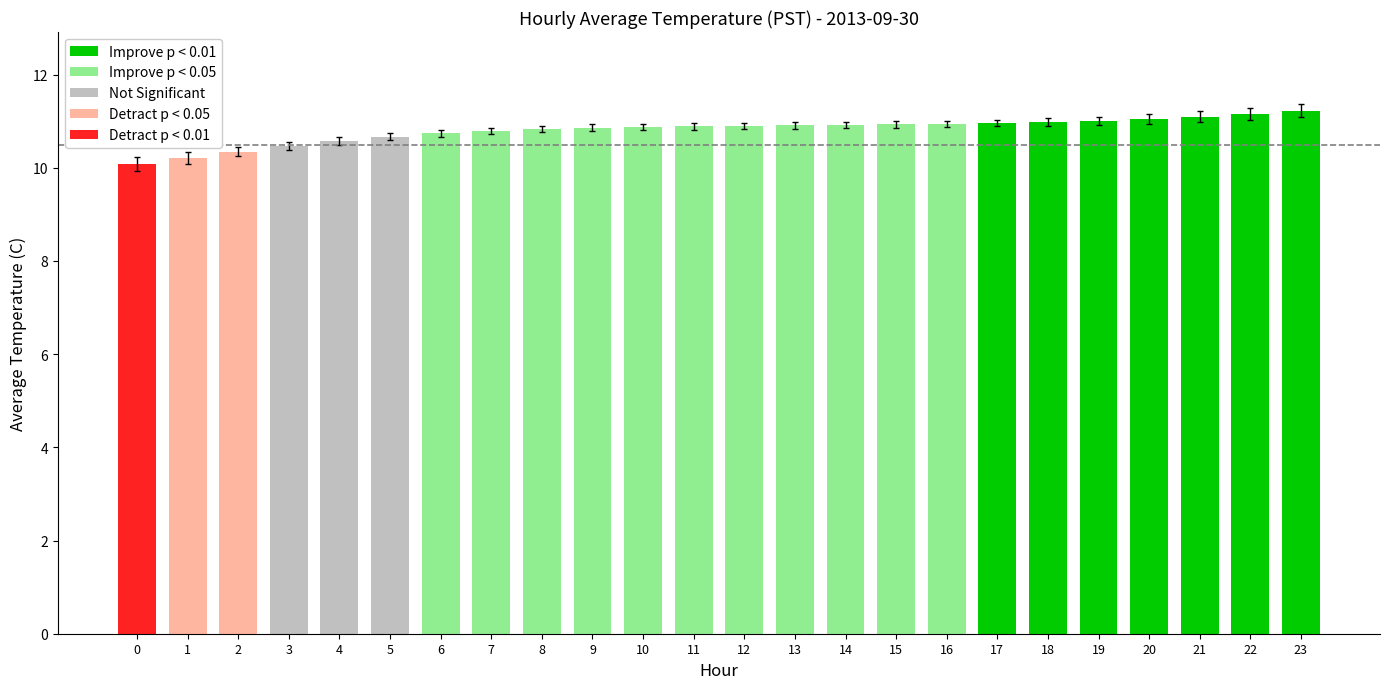

How many series are shown in this chart?

1